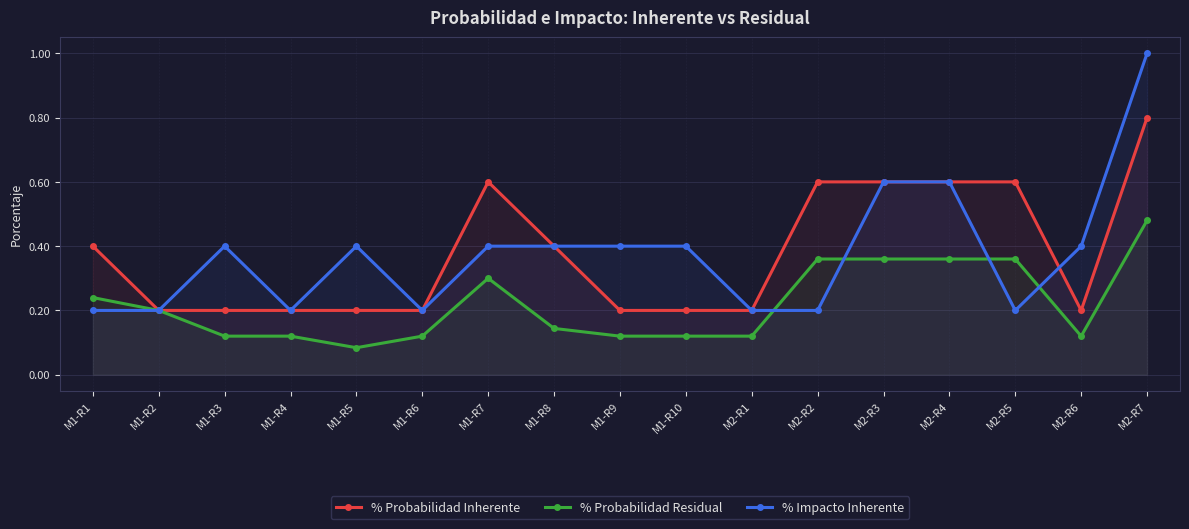

What position from the right is M1-R9?

9